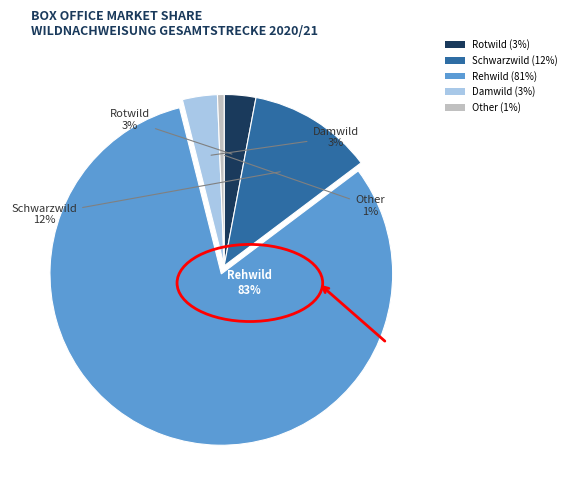

Is the sum of Damwild and Rehwild greater than half?

Yes